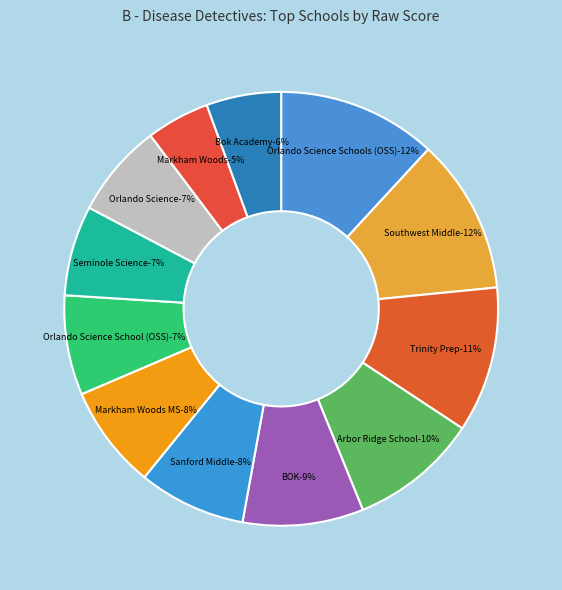

To the nearest percent, what percentage of the pie is Markham Woods MS?

8%